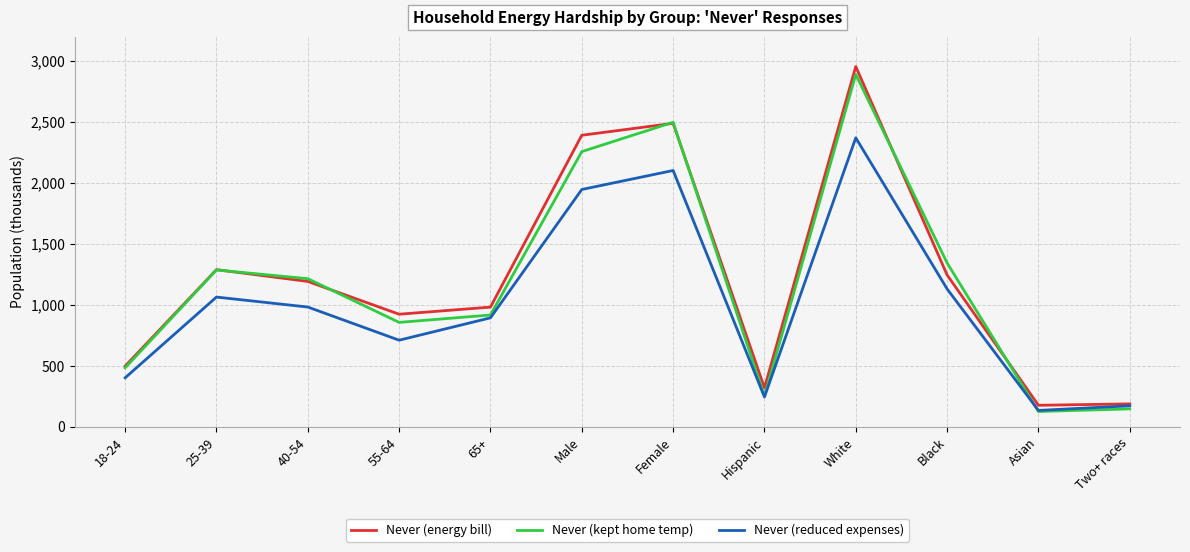

What are all the series names shown in the legend?

Never (energy bill), Never (kept home temp), Never (reduced expenses)